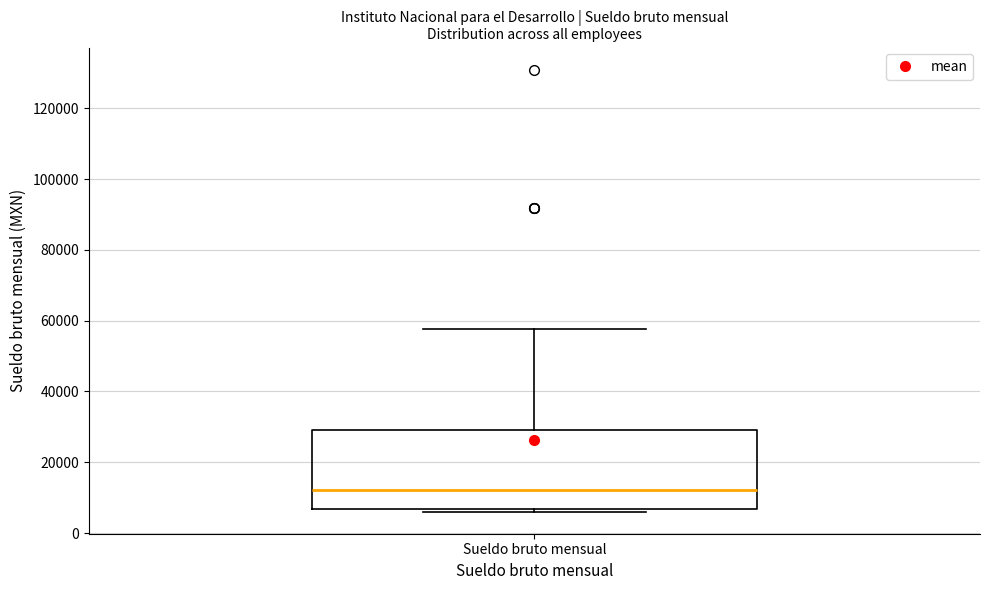

Transcribe this box plot: give where the median line is, the range the box spans, and where the two whiskers end, as read against the y-axis. The values are not printed on the chart, so give them approximately, as read against the axis.

median 12000, box 6000 to 28000, whiskers 6000 (just below the box's lower edge) to 58000